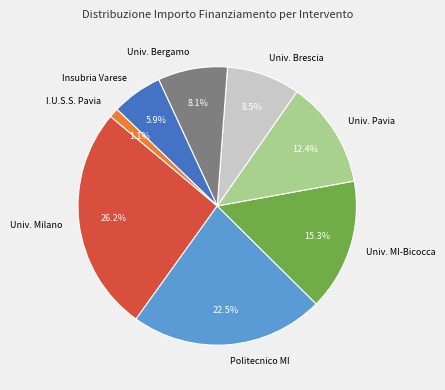

What percentage do Univ. Bergamo and Univ. Milano together represent?

34.3%